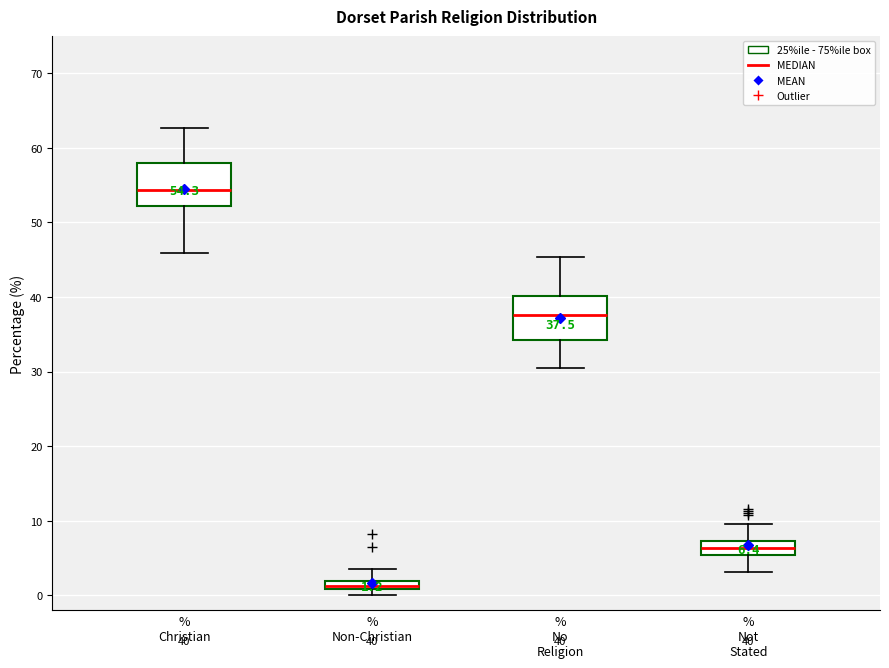

Which box has the lowest median line?

% Non-Christian